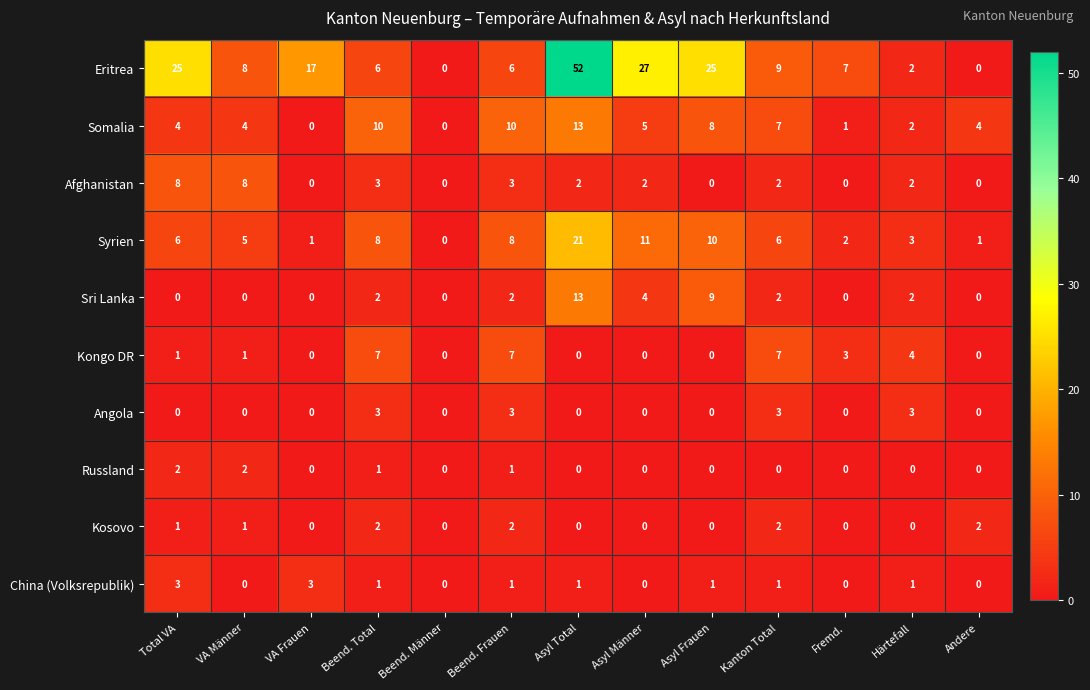

The Syrien series shows 0 at Andere. True or false?

False